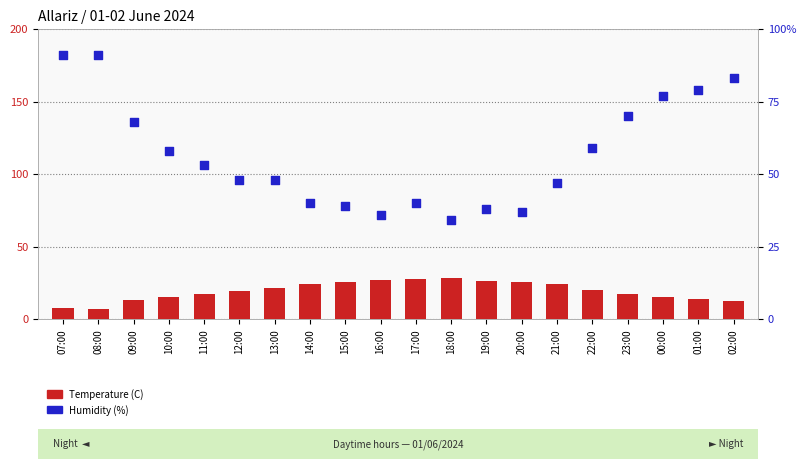

Which series contains the highest Y value?

Humidity (%)